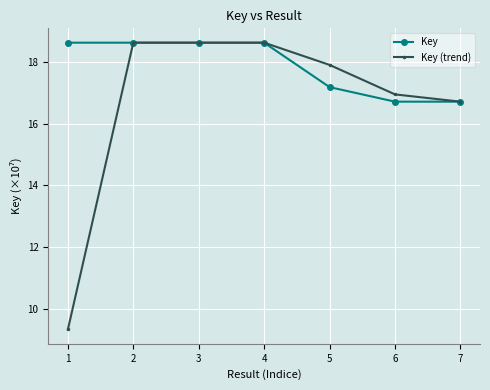

At how many categories does at least one series exceed 12?

7